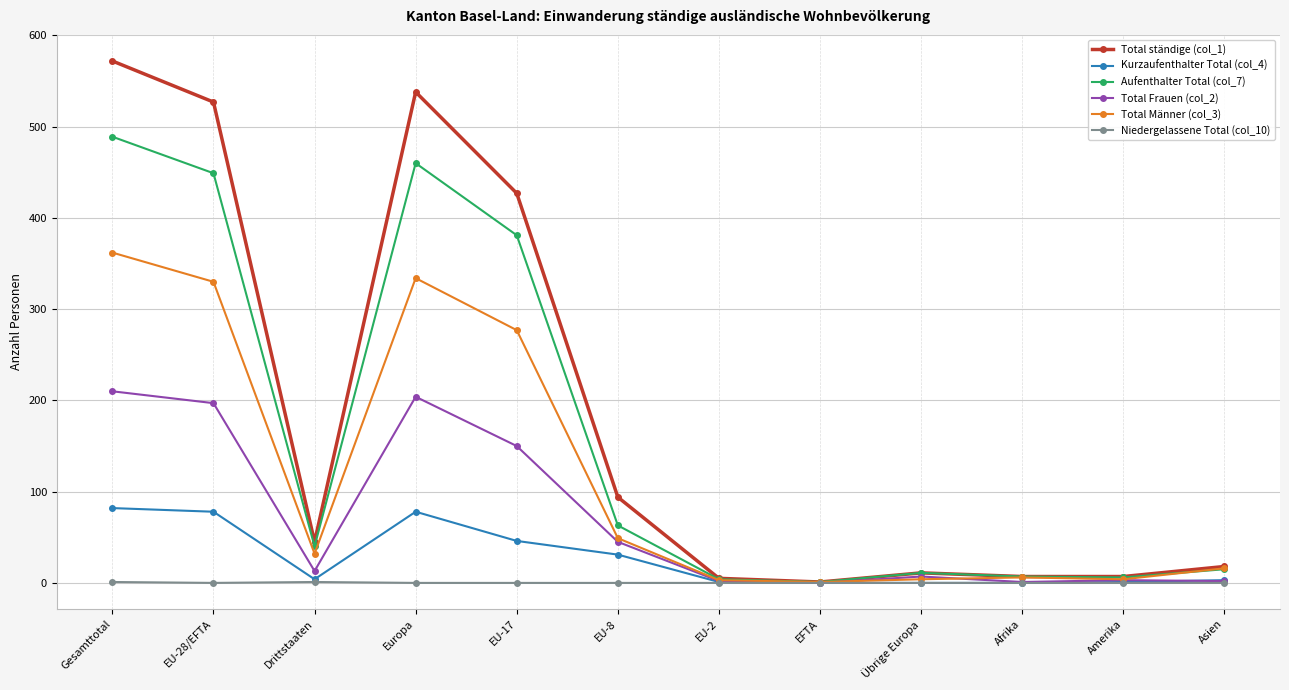

What is the label of the 11th point from the right?

EU-28/EFTA